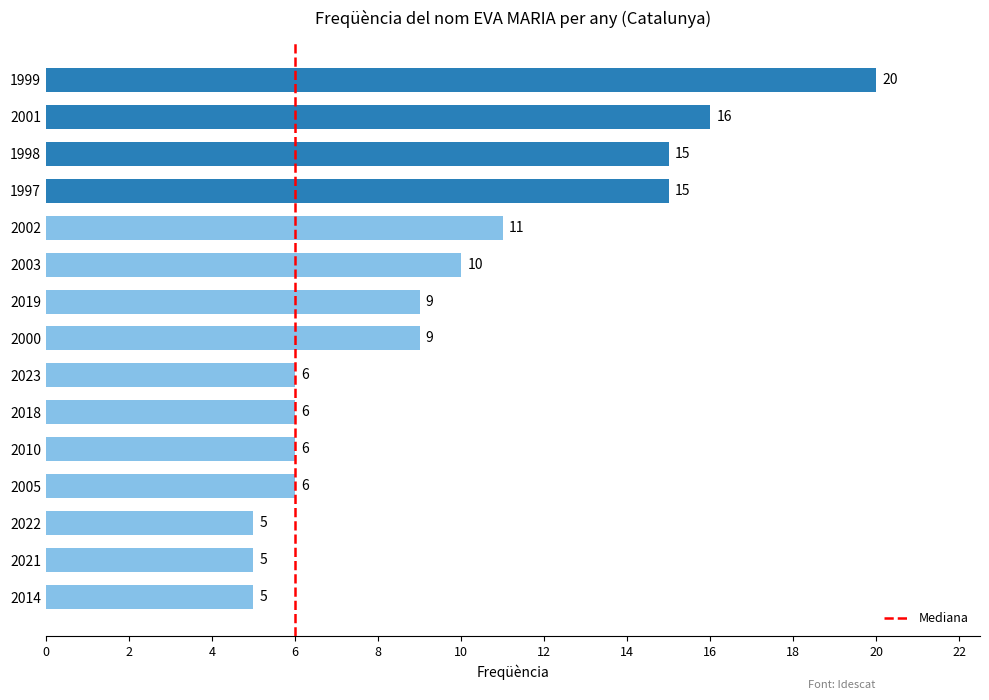

The chart shows a value of 7 at 2014. True or false?

False